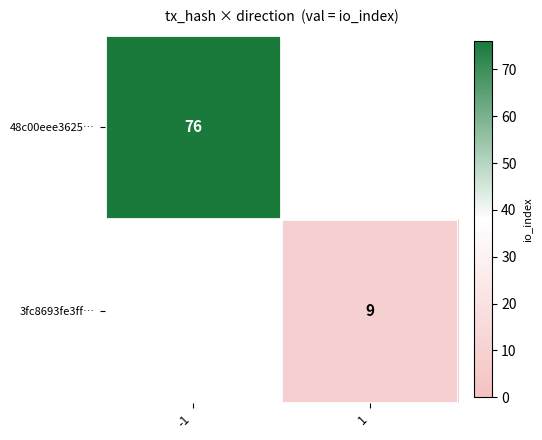

Is it true that 3fc8693fe3ff… equals 3 at 1?

False